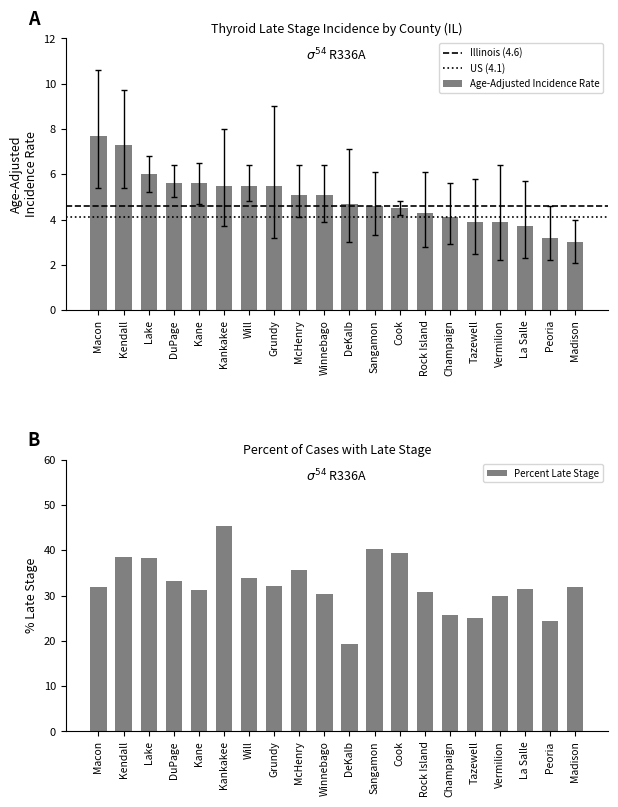

At which label is the value closest to 5?

McHenry